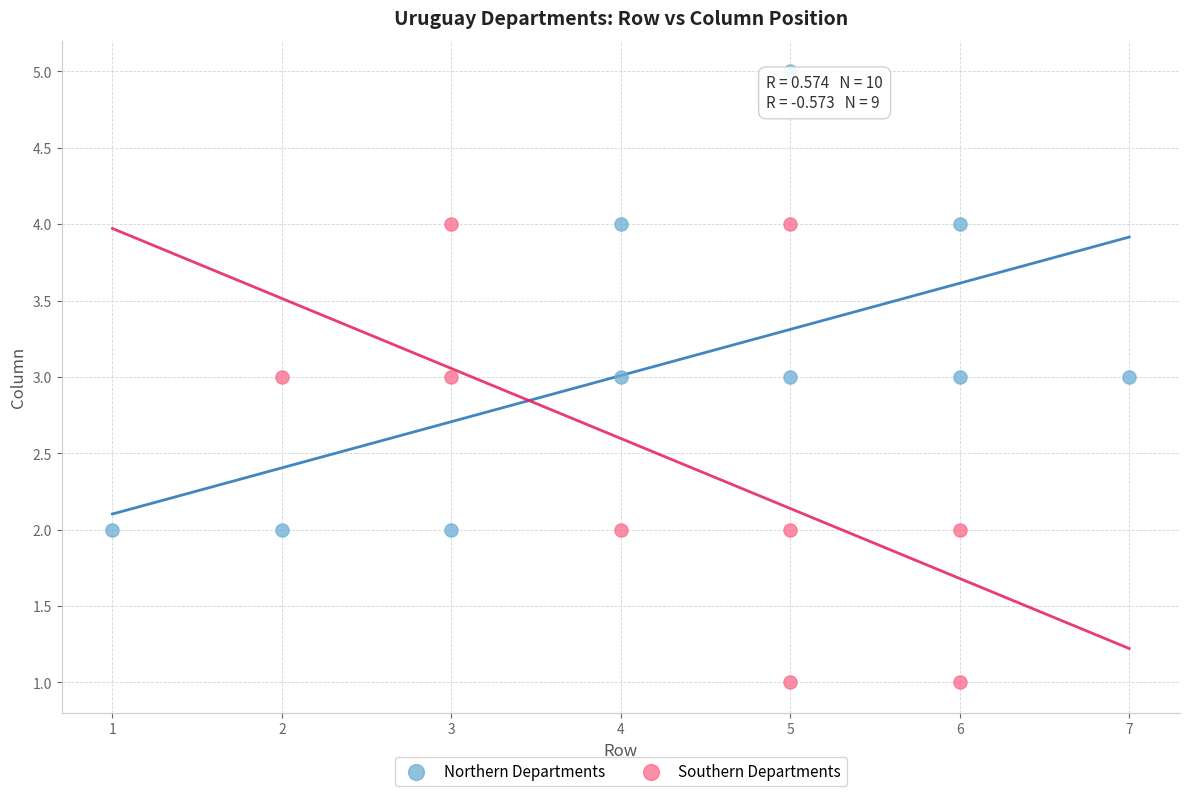

What are all the series names shown in the legend?

Northern Departments, Southern Departments